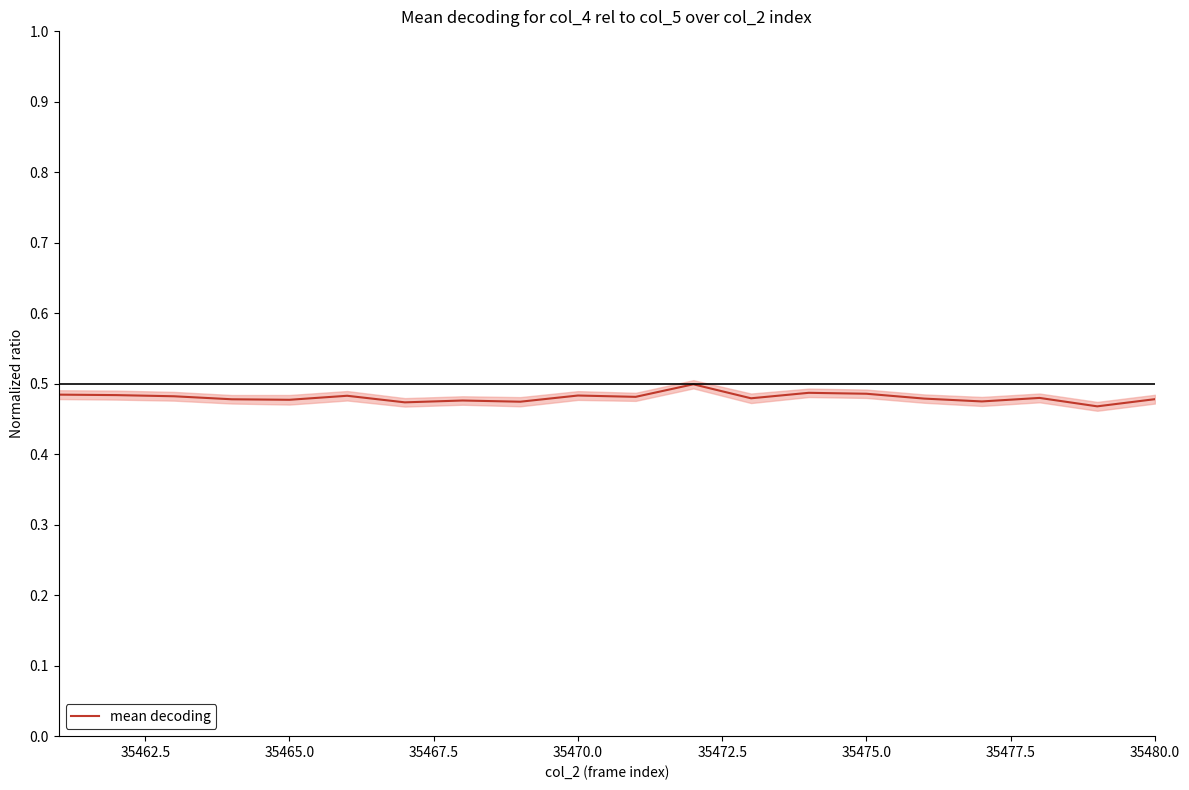

True or false: there are more than 0 points higher than both neighbors.

True